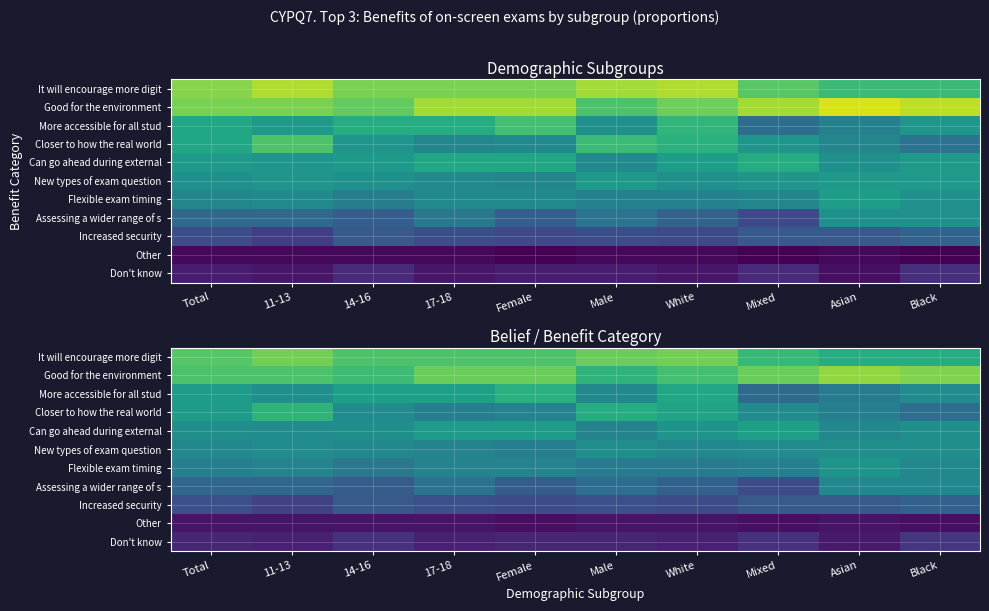

At which category is the sum across all series the highest?

White